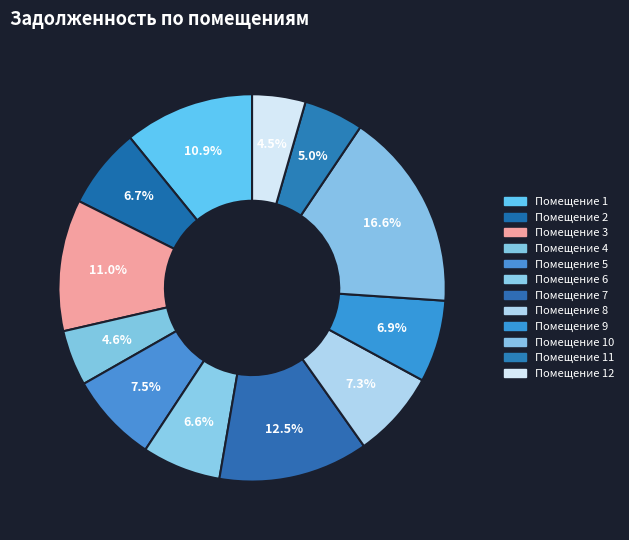

Count the number of slices in the pie.

12